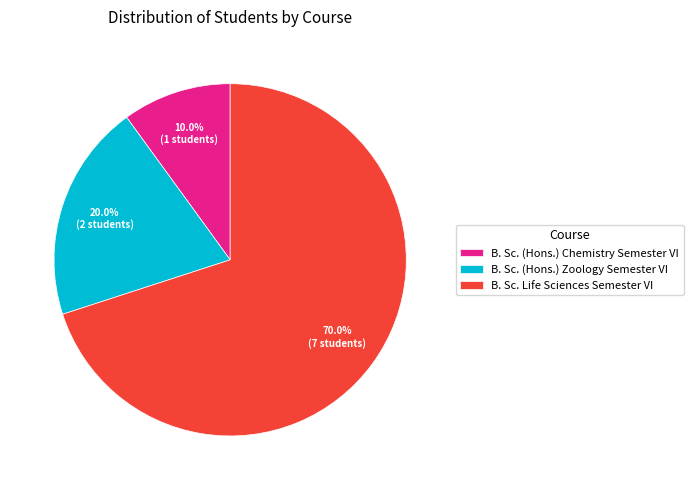

Count the number of slices in the pie.

3